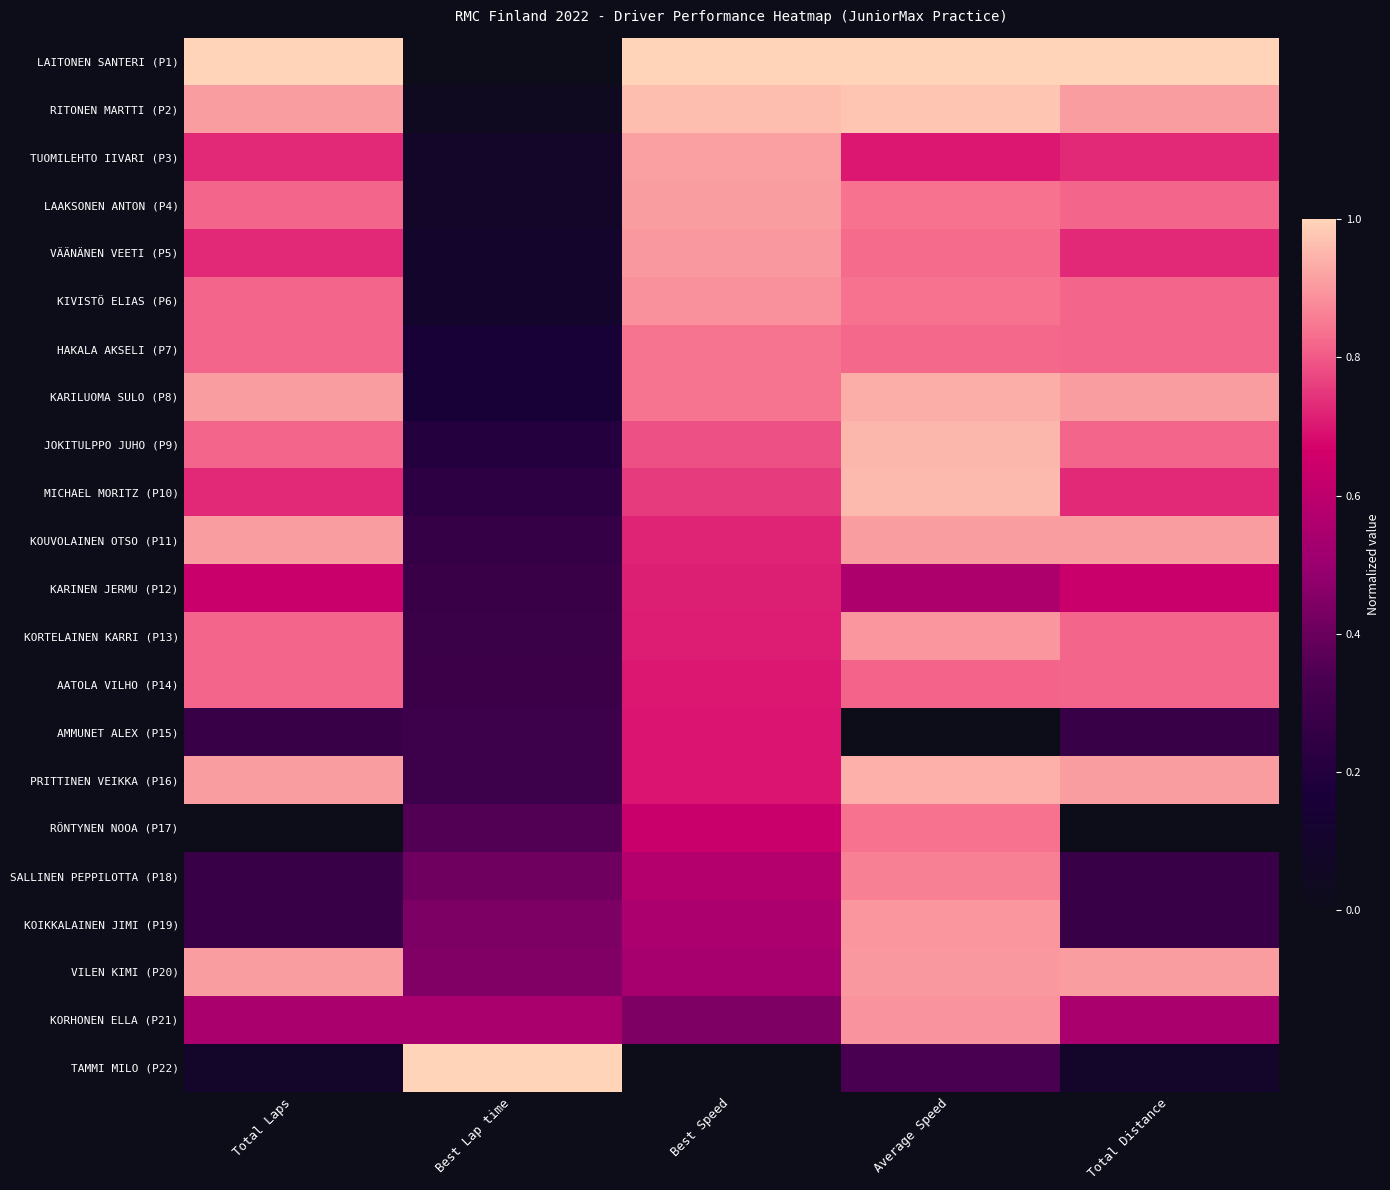

Reading right to left, transcribe all the data shown in this chart.

LAITONEN SANTERI (P1): Total Distance=1.0	Average Speed=1.0	Best Speed=1.0	Best Lap time=0.0	Total Laps=1.0
RITONEN MARTTI (P2): Total Distance=0.9	Average Speed=1.0	Best Speed=1.0	Best Lap time=0.0	Total Laps=0.9
TUOMILEHTO IIVARI (P3): Total Distance=0.7	Average Speed=0.7	Best Speed=0.9	Best Lap time=0.1	Total Laps=0.7
LAAKSONEN ANTON (P4): Total Distance=0.8	Average Speed=0.8	Best Speed=0.9	Best Lap time=0.1	Total Laps=0.8
VÄÄNÄNEN VEETI (P5): Total Distance=0.7	Average Speed=0.8	Best Speed=0.9	Best Lap time=0.1	Total Laps=0.7
KIVISTÖ ELIAS (P6): Total Distance=0.8	Average Speed=0.8	Best Speed=0.9	Best Lap time=0.1	Total Laps=0.8
HAKALA AKSELI (P7): Total Distance=0.8	Average Speed=0.8	Best Speed=0.8	Best Lap time=0.1	Total Laps=0.8
KARILUOMA SULO (P8): Total Distance=0.9	Average Speed=0.9	Best Speed=0.8	Best Lap time=0.2	Total Laps=0.9
JOKITULPPO JUHO (P9): Total Distance=0.8	Average Speed=1.0	Best Speed=0.8	Best Lap time=0.2	Total Laps=0.8
MICHAEL MORITZ (P10): Total Distance=0.7	Average Speed=1.0	Best Speed=0.8	Best Lap time=0.2	Total Laps=0.7
KOUVOLAINEN OTSO (P11): Total Distance=0.9	Average Speed=0.9	Best Speed=0.7	Best Lap time=0.3	Total Laps=0.9
KARINEN JERMU (P12): Total Distance=0.6	Average Speed=0.6	Best Speed=0.7	Best Lap time=0.3	Total Laps=0.6
KORTELAINEN KARRI (P13): Total Distance=0.8	Average Speed=0.9	Best Speed=0.7	Best Lap time=0.3	Total Laps=0.8
AATOLA VILHO (P14): Total Distance=0.8	Average Speed=0.8	Best Speed=0.7	Best Lap time=0.3	Total Laps=0.8
AMMUNET ALEX (P15): Total Distance=0.3	Average Speed=0.0	Best Speed=0.7	Best Lap time=0.3	Total Laps=0.3
PRITTINEN VEIKKA (P16): Total Distance=0.9	Average Speed=0.9	Best Speed=0.7	Best Lap time=0.3	Total Laps=0.9
RÖNTYNEN NOOA (P17): Total Distance=0.0	Average Speed=0.8	Best Speed=0.6	Best Lap time=0.4	Total Laps=0.0
SALLINEN PEPPILOTTA (P18): Total Distance=0.3	Average Speed=0.9	Best Speed=0.6	Best Lap time=0.4	Total Laps=0.3
KOIKKALAINEN JIMI (P19): Total Distance=0.3	Average Speed=0.9	Best Speed=0.5	Best Lap time=0.4	Total Laps=0.3
VILEN KIMI (P20): Total Distance=0.9	Average Speed=0.9	Best Speed=0.5	Best Lap time=0.4	Total Laps=0.9
KORHONEN ELLA (P21): Total Distance=0.5	Average Speed=0.9	Best Speed=0.4	Best Lap time=0.5	Total Laps=0.5
TAMMI MILO (P22): Total Distance=0.1	Average Speed=0.3	Best Speed=0.0	Best Lap time=1.0	Total Laps=0.1